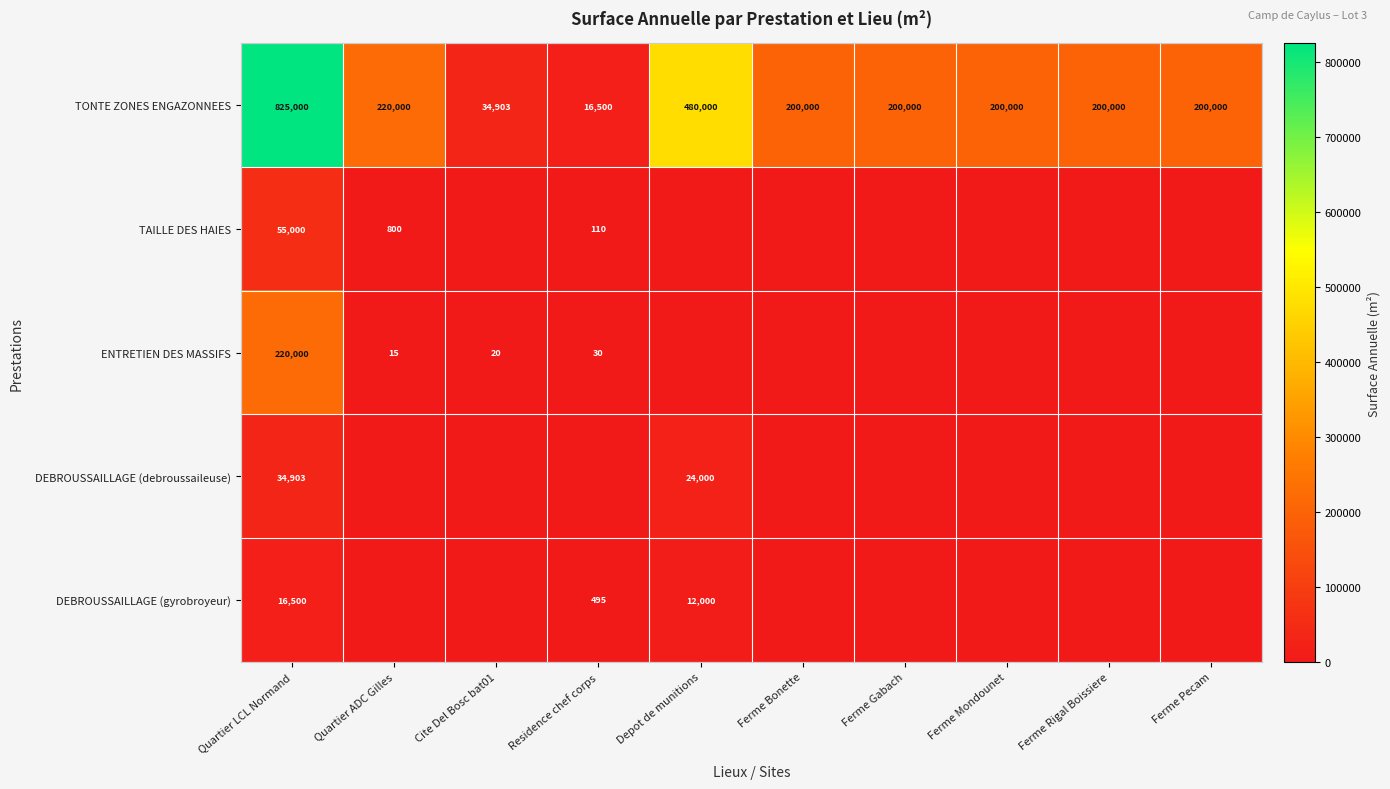

What is the difference between the ENTRETIEN DES MASSIFS values at Quartier ADC Gilles and Residence chef corps?

15